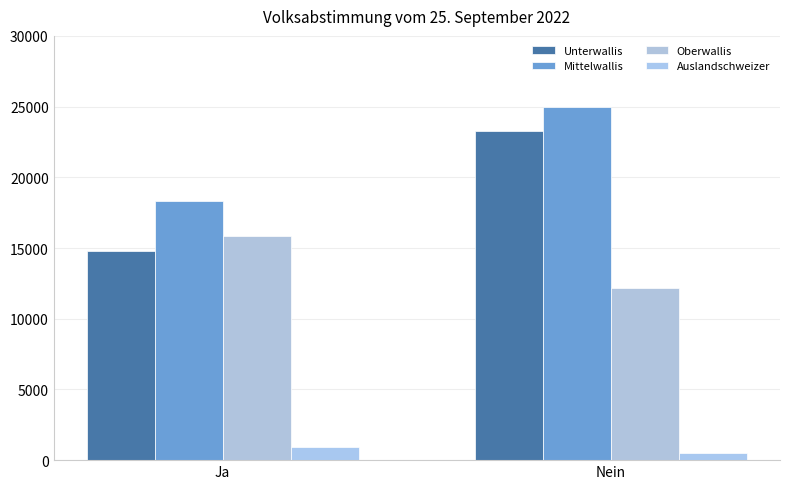

Reading left to right, extract all data points from this chart.

Unterwallis: Ja=14821	Nein=23247
Mittelwallis: Ja=18320	Nein=24998
Oberwallis: Ja=15839	Nein=12169
Auslandschweizer: Ja=923	Nein=529